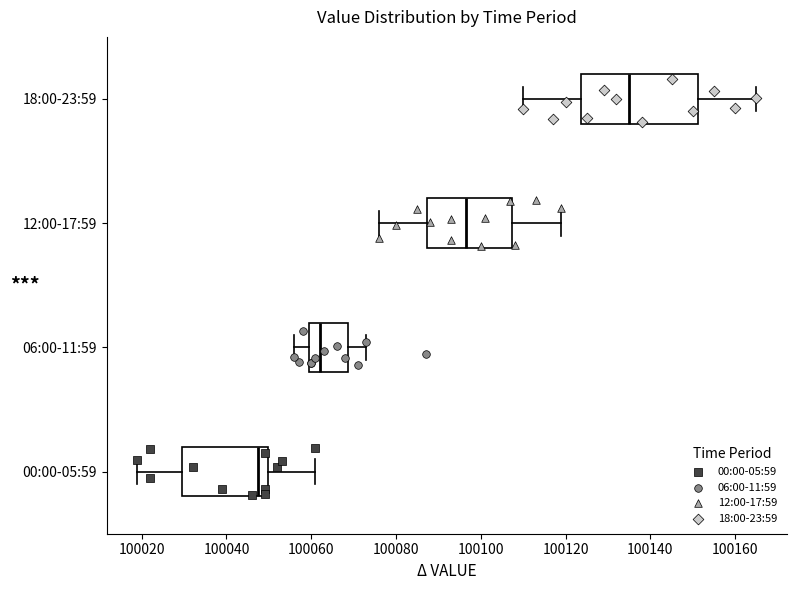

Where does the left whisker of the box for 18:00-23:59 end on the x-axis? The values are not printed on the chart, so give them approximately, as read against the axis.

100110